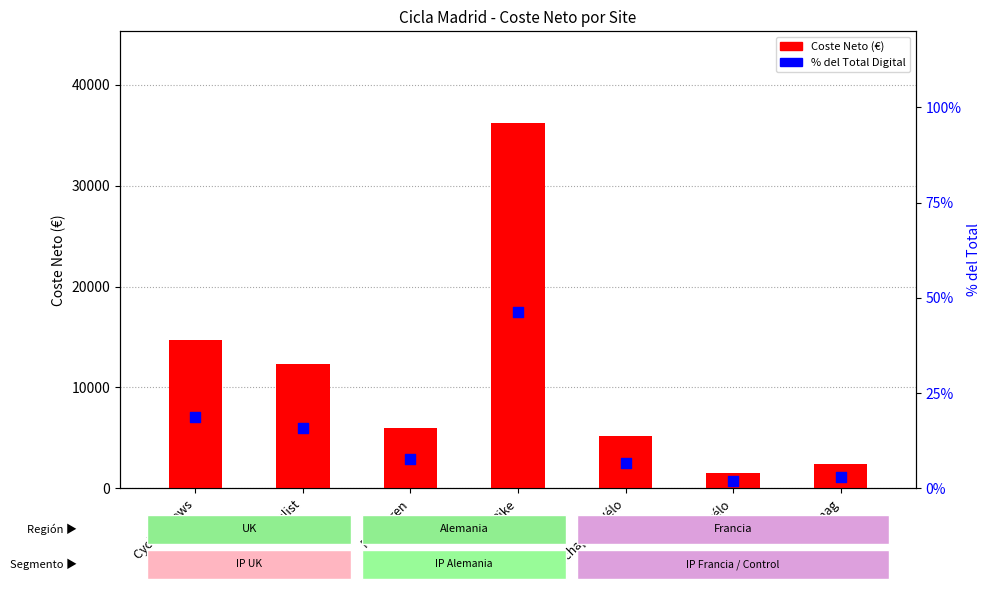

What are all the series names shown in the legend?

Coste Neto, % del Total